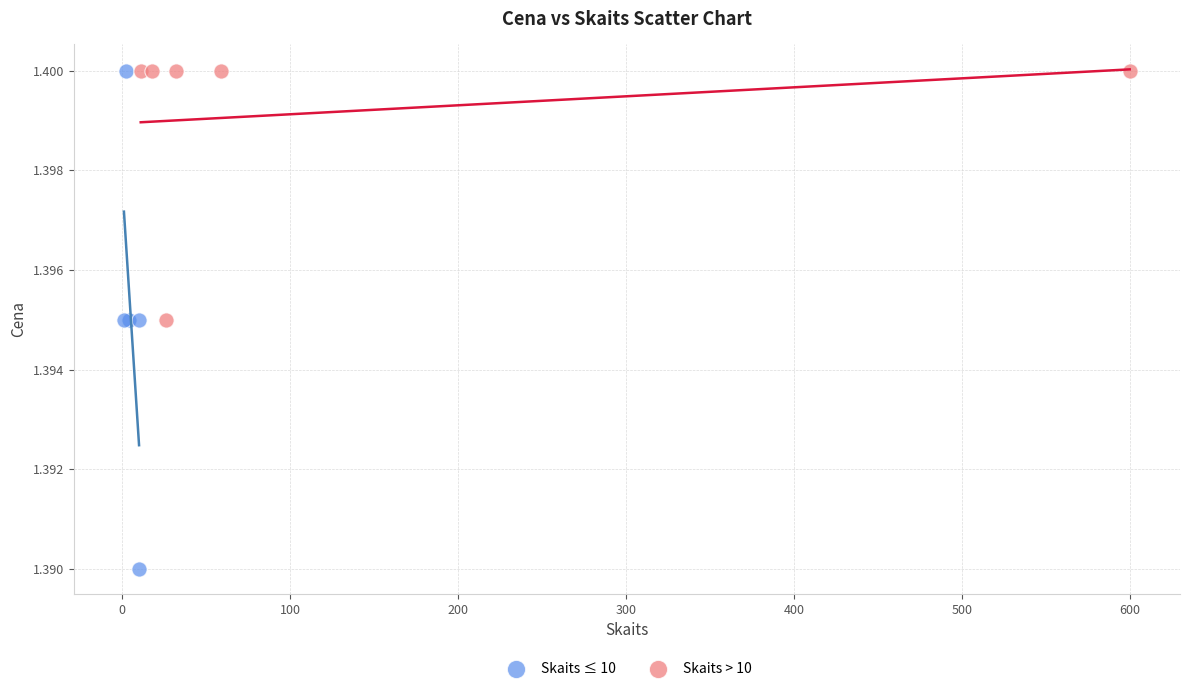

Which series has the largest Y range (max minus min)?

Skaits ≤ 10